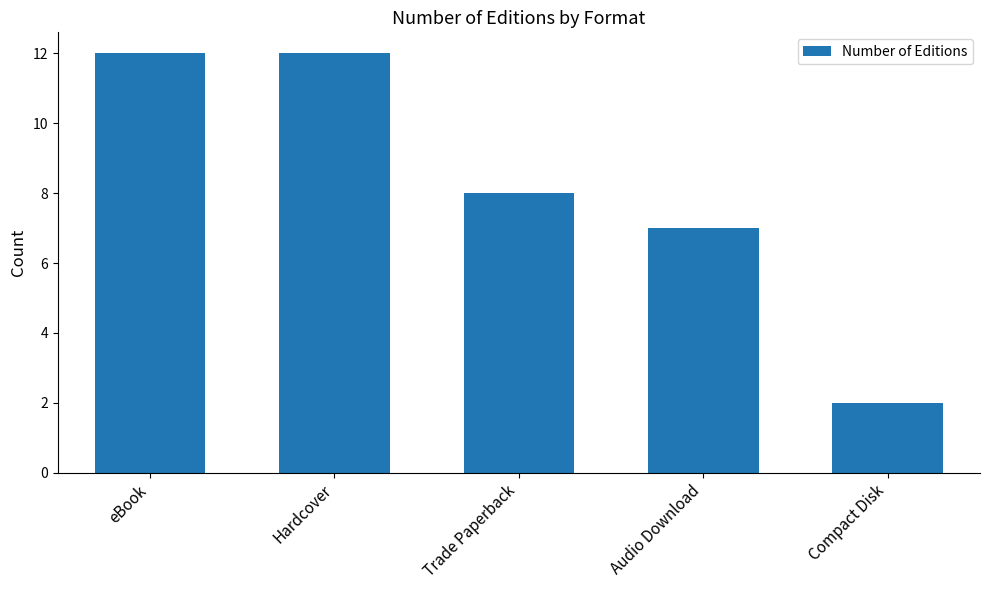

How many data points does each series have?

5